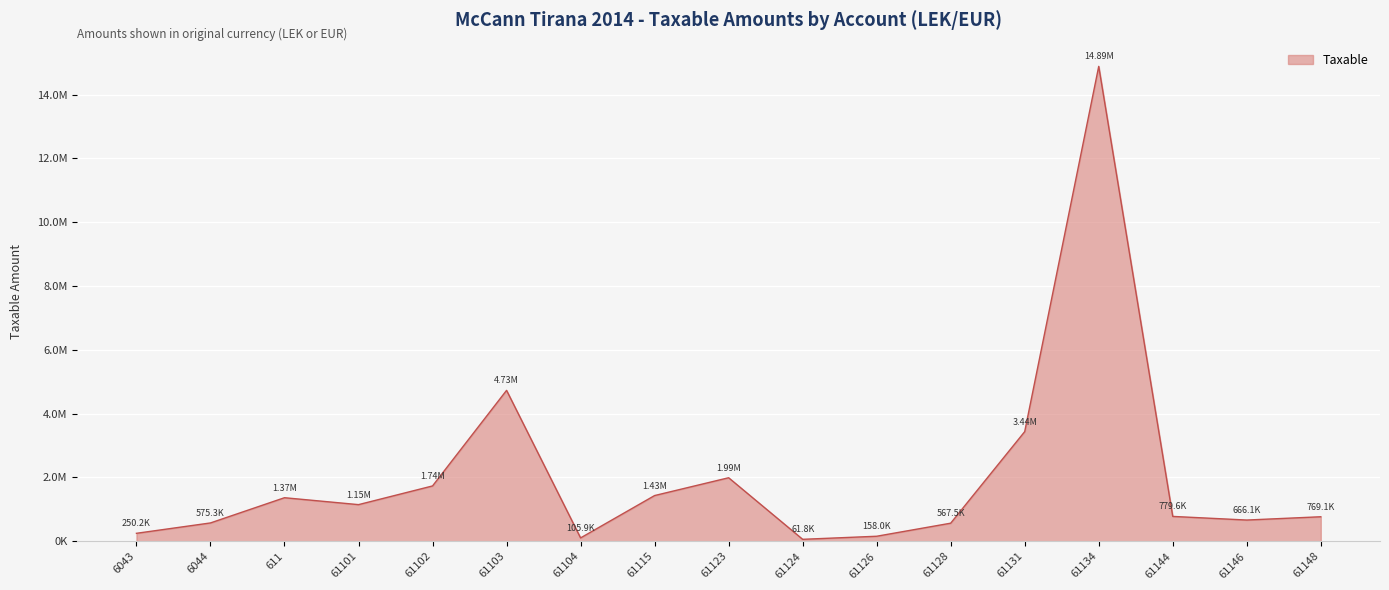

Does the chart have visible grid lines?

Yes